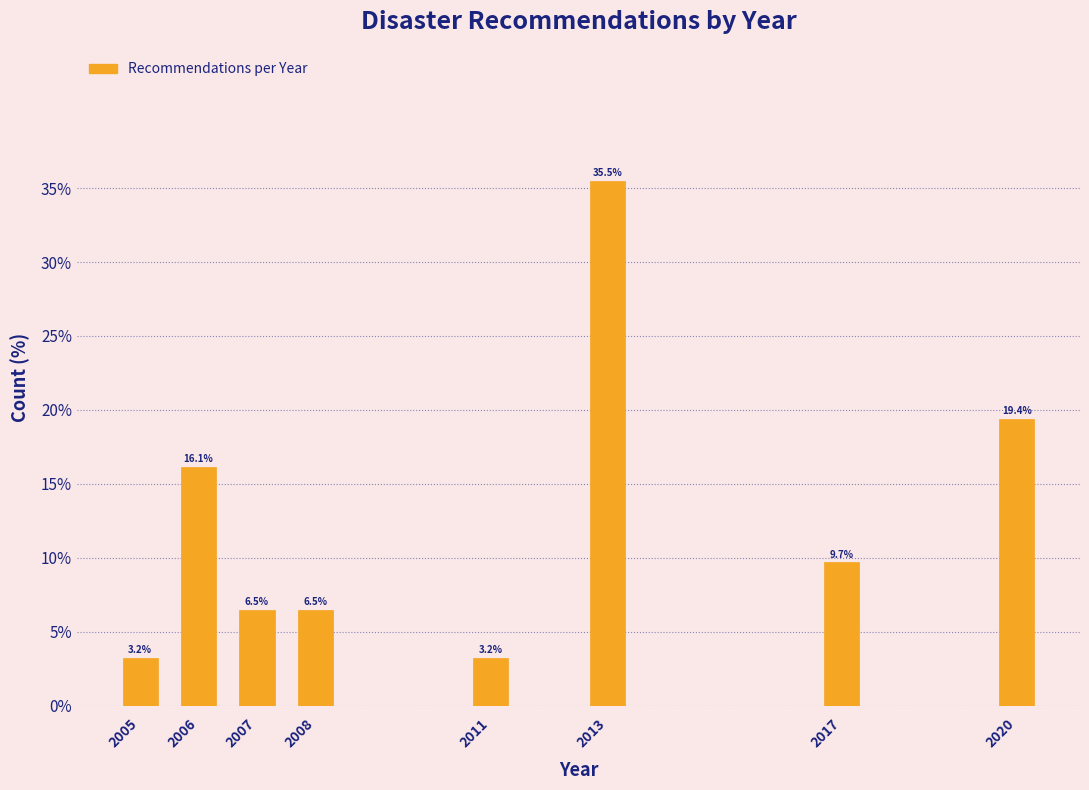

Reading right to left, transcribe all the data shown in this chart.

2020=19.4	2017=9.7	2013=35.5	2011=3.2	2008=6.5	2007=6.5	2006=16.1	2005=3.2